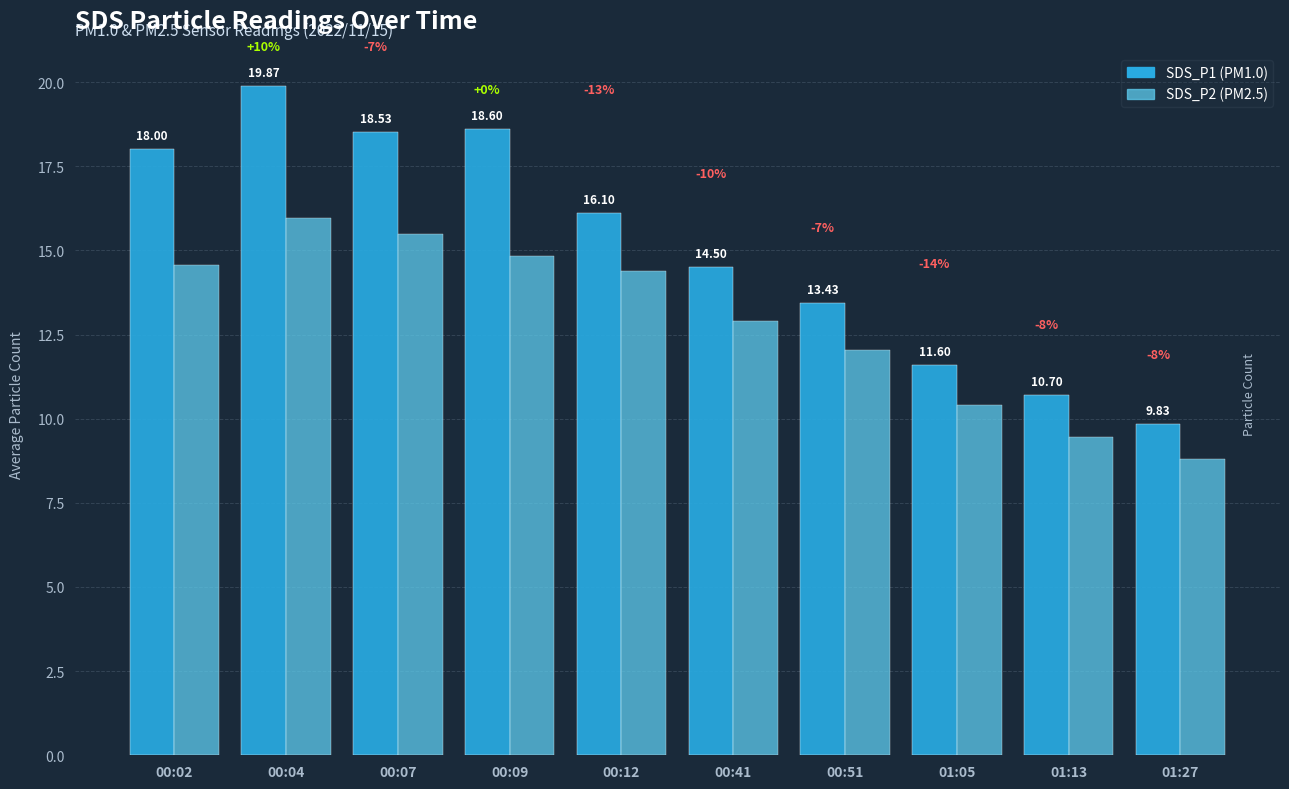

What is the spread (max minus min) of values at 00:12?

1.7